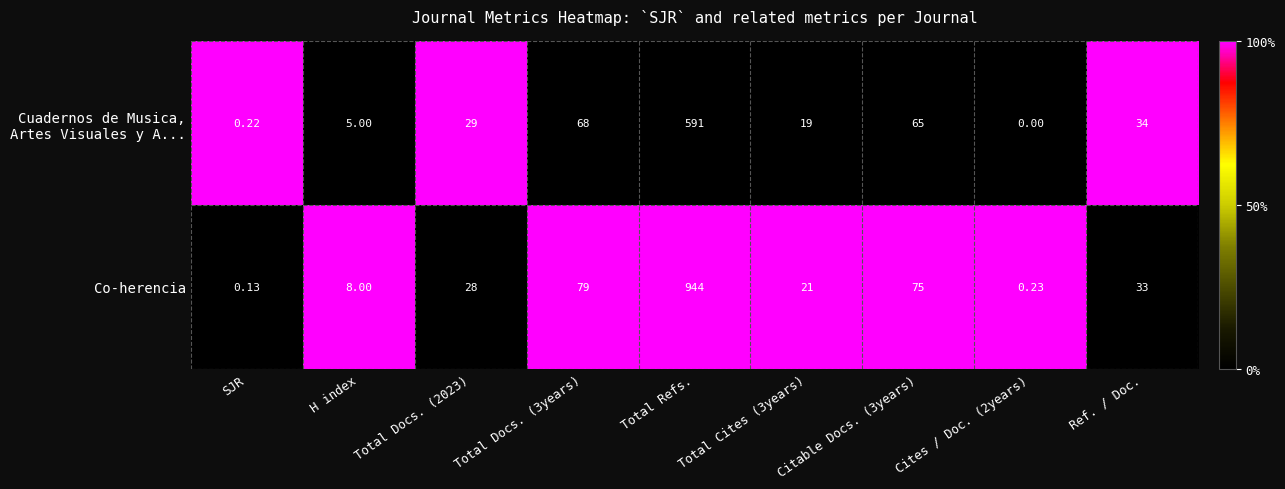

Which series has the largest range (max minus min)?

Co-herencia